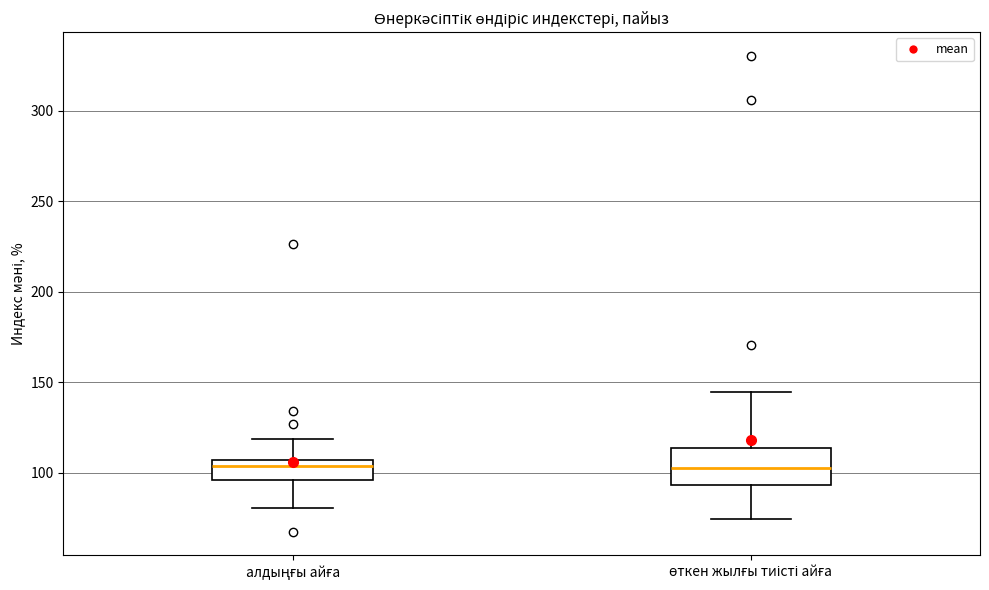

Reading left to right, transcribe this box plot: for each box, give where its median line is, the range the box spans, and where its two whiskers end, as read against the y-axis. The values are not printed on the chart, so give them approximately, as read against the axis.

алдыңғы айға: median 105 (just below the box's upper edge), box 95 to 105, whiskers 80 to 120
өткен жылғы тиісті айға: median 105, box 95 to 115, whiskers 75 to 145